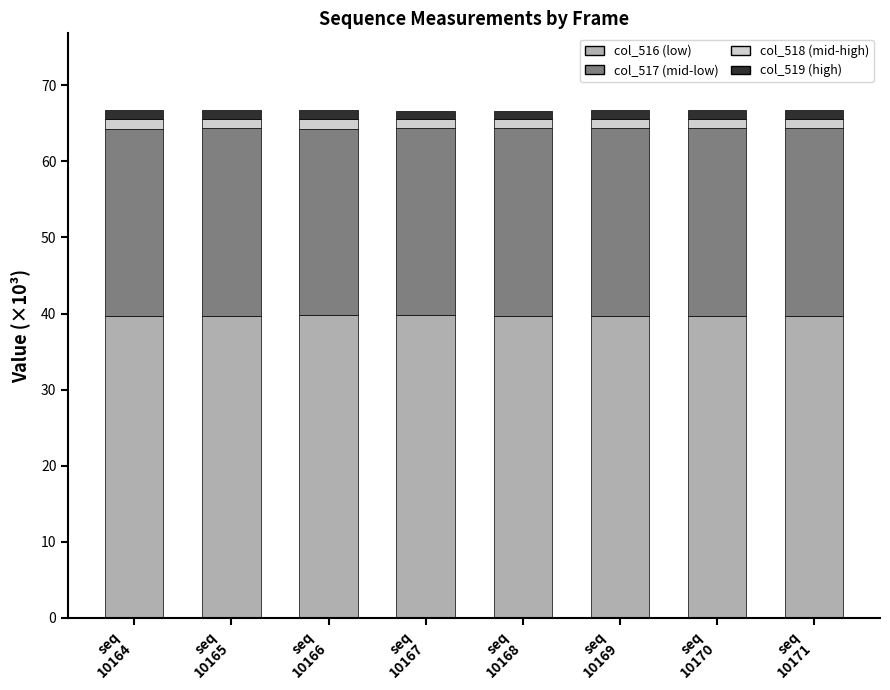

What is the highest value of the col_516 (low) series?

39.8